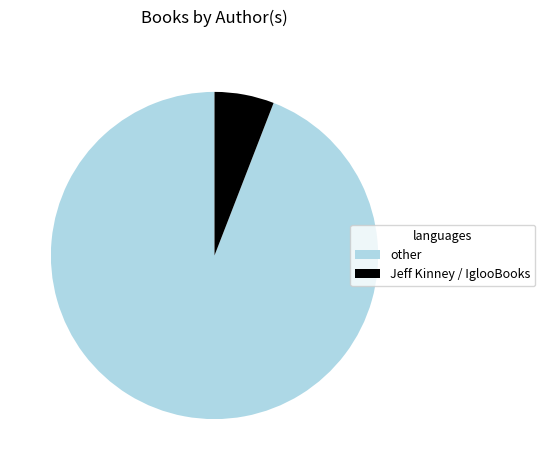

What is the ratio of the value at other to the value at Jeff Kinney / IglooBooks?

16.0